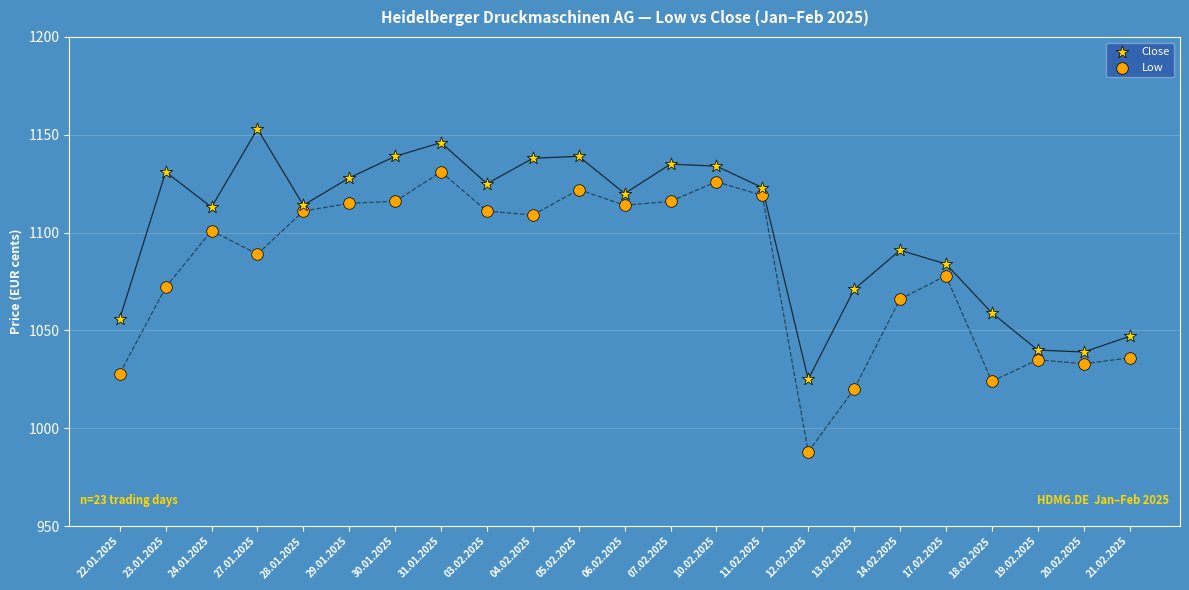

Which series reaches the maximum Y coordinate?

Close